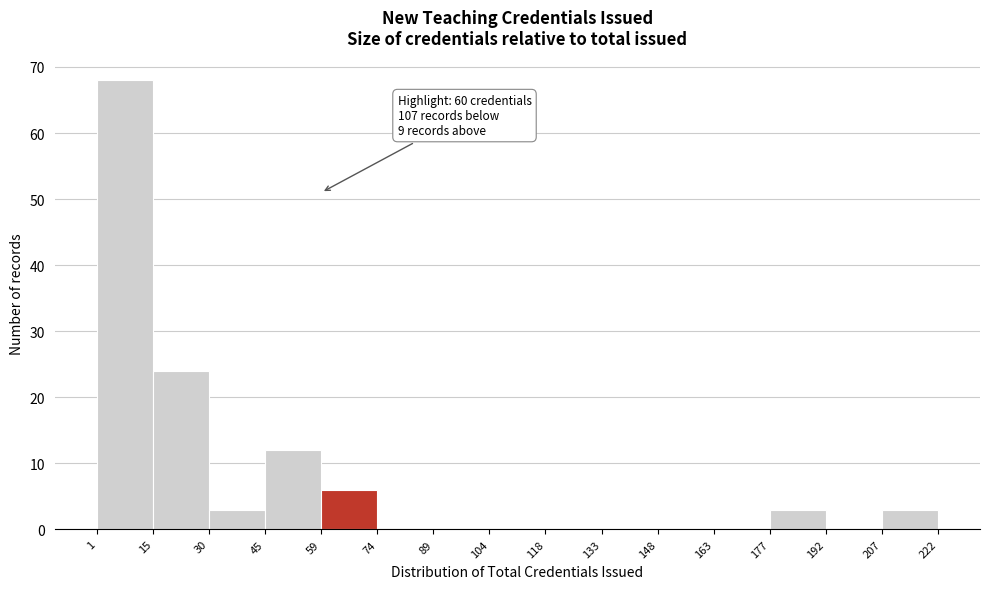

Over which range of the x-axis is the bar tallest?

1 to 15